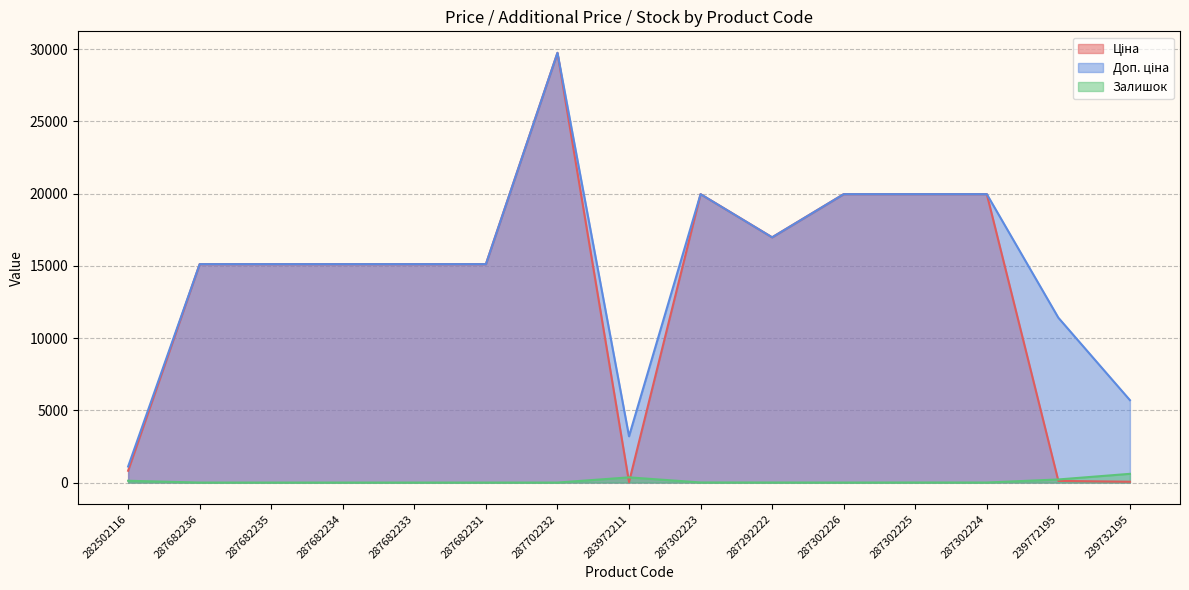

Is it true that Ціна equals 34362.3 at 287302225?

False